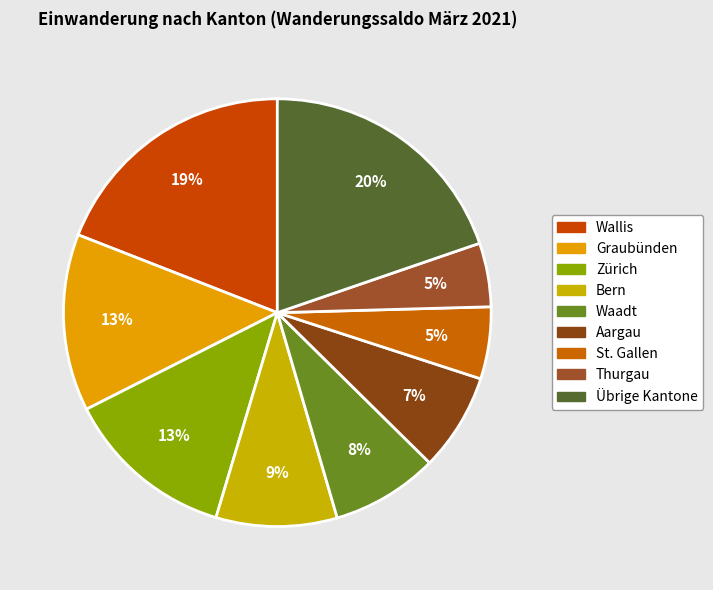

What percentage is the Graubünden slice, to the nearest percent?

13%